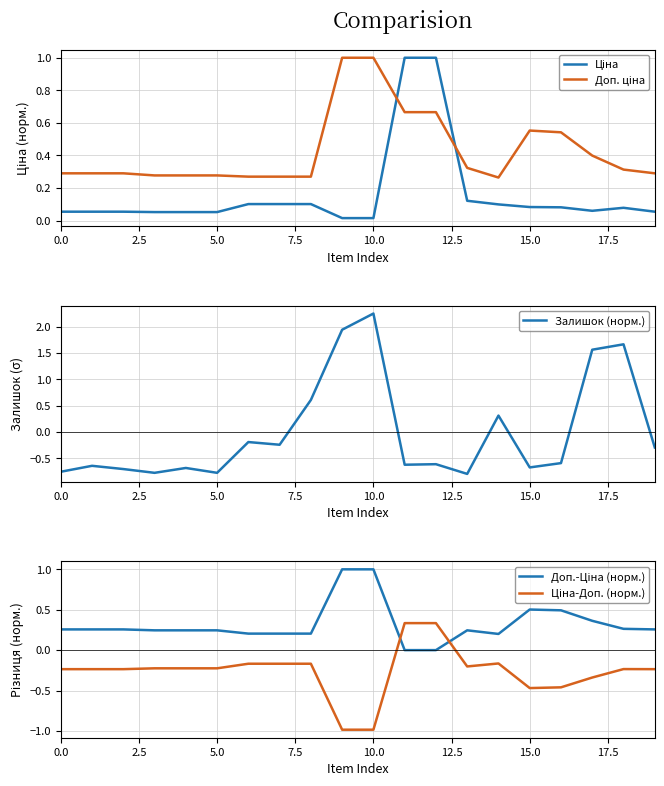

Which has a higher value, 11 or 9?

11